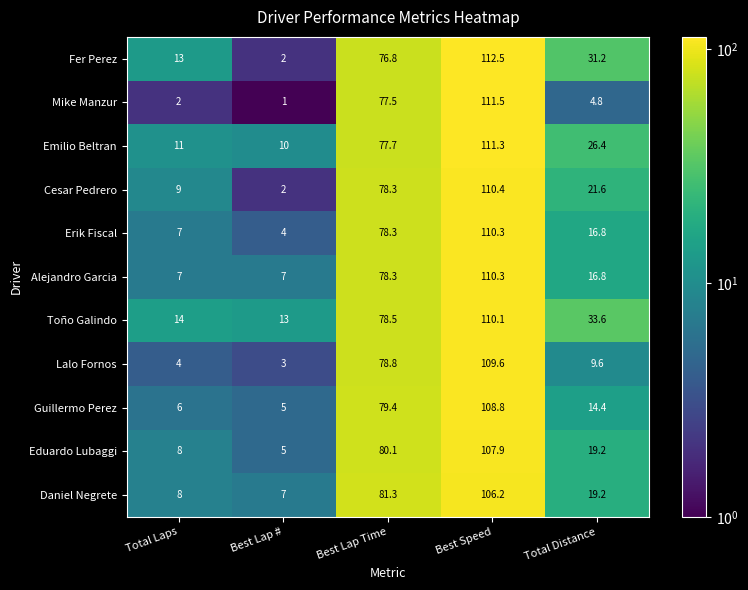

What is the approximate value of Erik Fiscal at Best Speed?

110.3